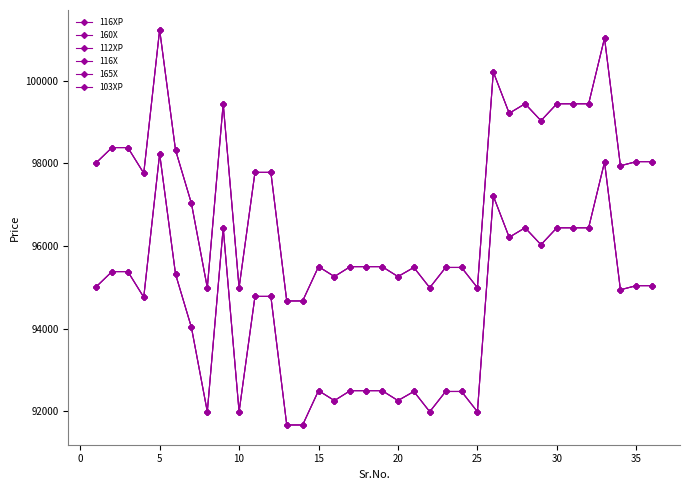

How many interior local valleys does the 103XP series have?

10